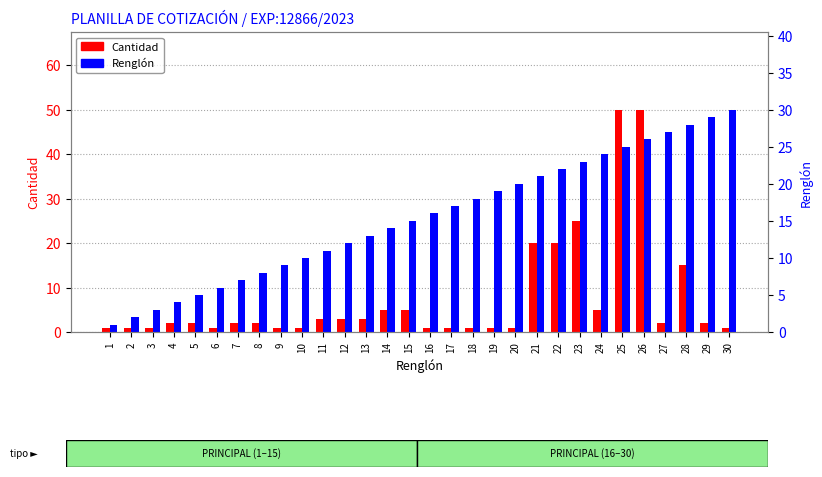

Reading left to right, list all the values displayed in this chart.

Cantidad: 1=1	2=1	3=1	4=2	5=2	6=1	7=2	8=2	9=1	10=1	11=3	12=3	13=3	14=5	15=5	16=1	17=1	18=1	19=1	20=1	21=20	22=20	23=25	24=5	25=50	26=50	27=2	28=15	29=2	30=1
Renglón: 1=1	2=2	3=3	4=4	5=5	6=6	7=7	8=8	9=9	10=10	11=11	12=12	13=13	14=14	15=15	16=16	17=17	18=18	19=19	20=20	21=21	22=22	23=23	24=24	25=25	26=26	27=27	28=28	29=29	30=30